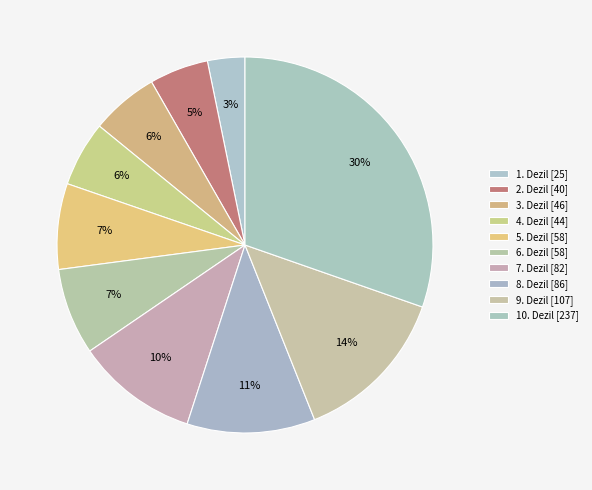

Count the number of slices in the pie.

10